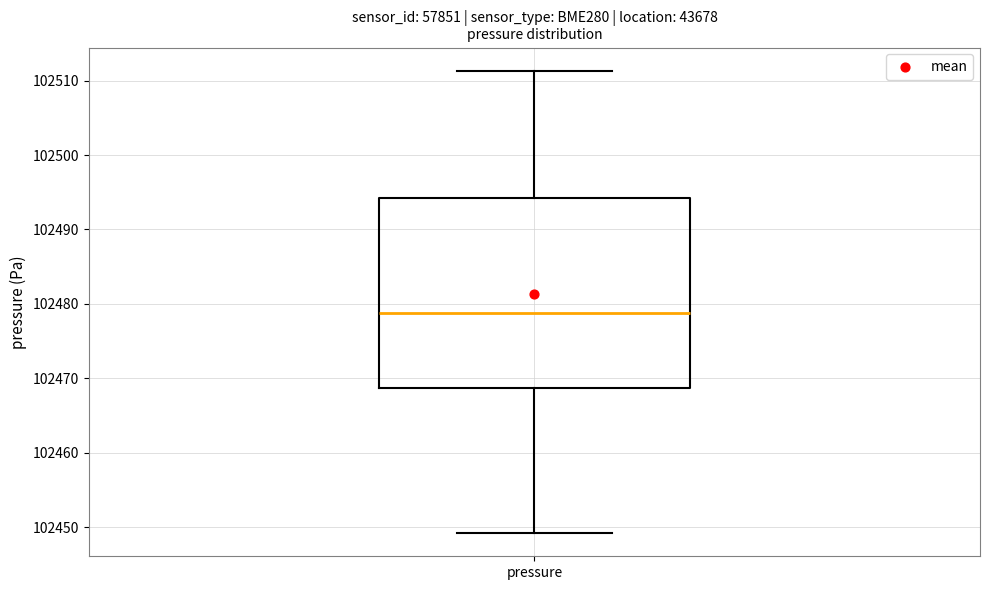

Transcribe this box plot: give where the median line is, the range the box spans, and where the two whiskers end, as read against the y-axis. The values are not printed on the chart, so give them approximately, as read against the axis.

median 102479, box 102469 to 102494, whiskers 102449 to 102511